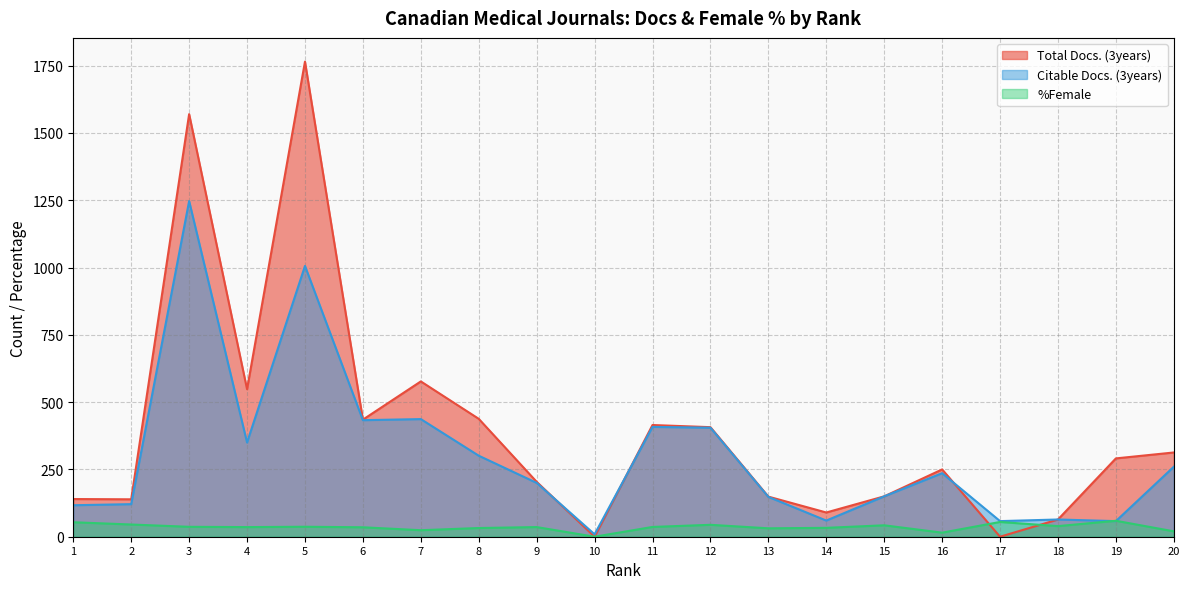

Read the Citable Docs. (3years) value at 17.

58.0